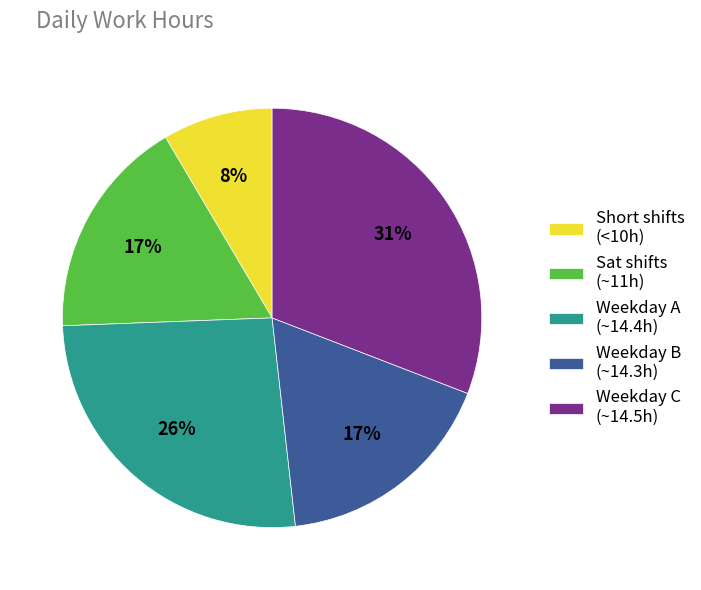

Which slice is the smallest?

Short shifts (<10h)